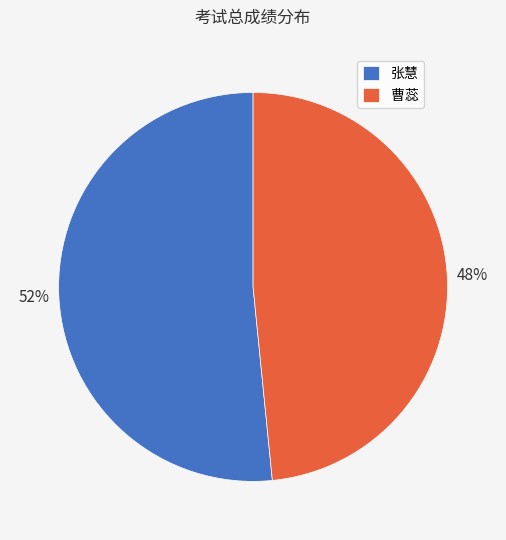

Combined, do 曹蕊 and 张慧 account for over 50%?

Yes